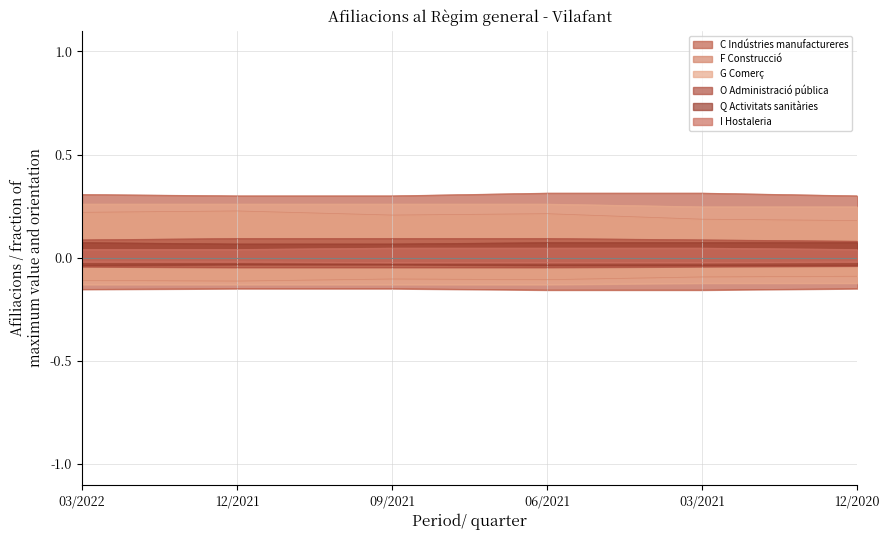

Is it true that O Administració pública equals 0.0 at 12/2021?

False